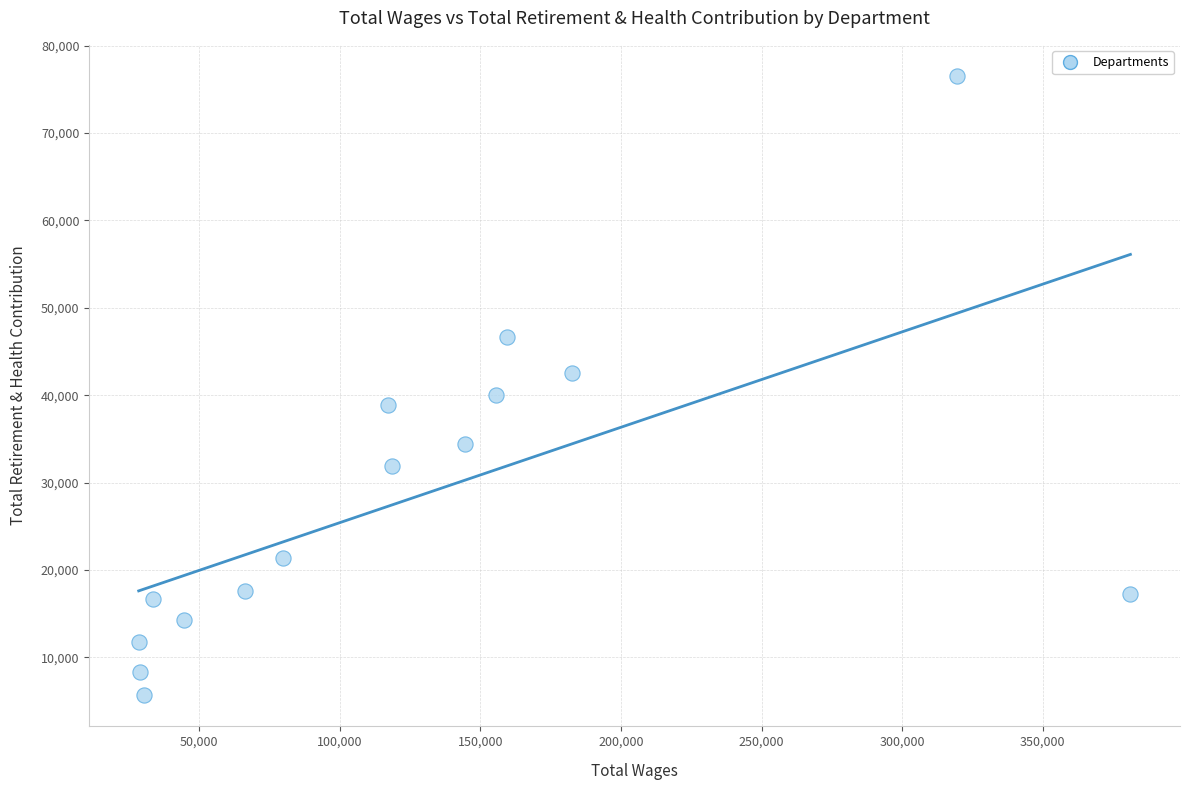

What is the range of X values (max minus min)?

352688